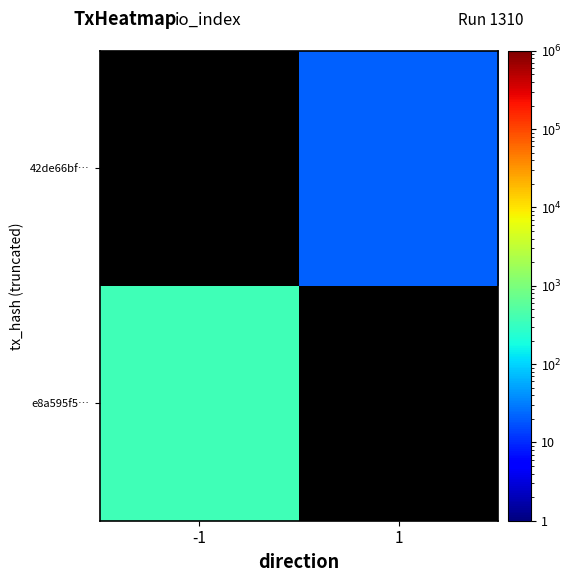

Rank the series by their maximum value, from lowest to highest.

e8a595f5…, 42de66bf…